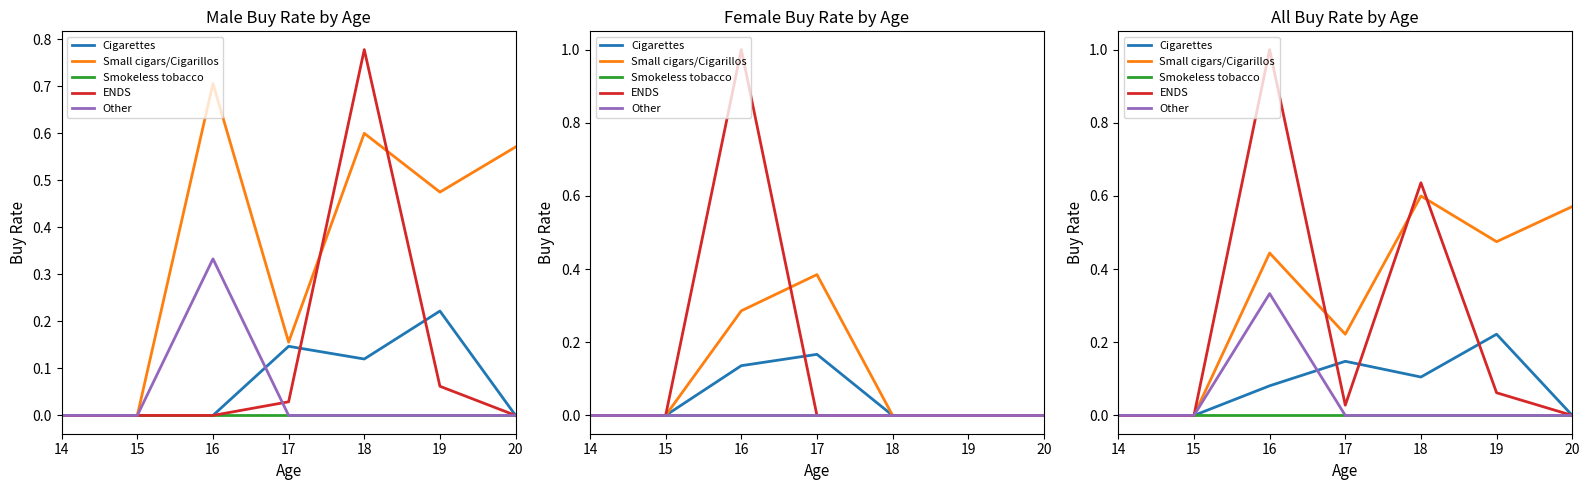

At which category is the sum across all series the highest?

16